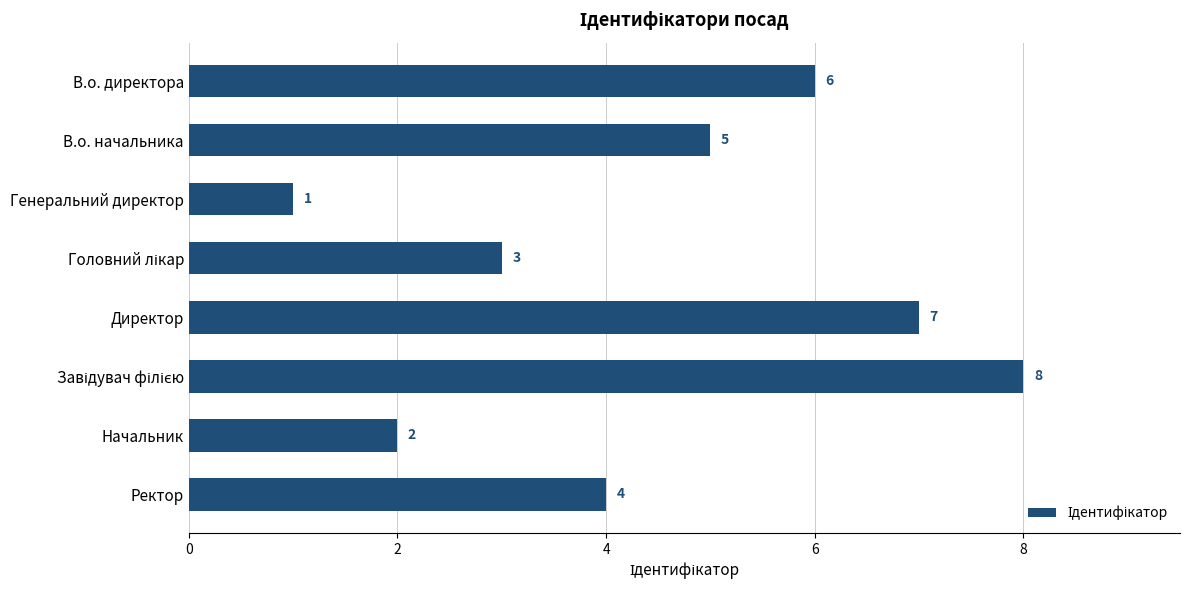

Reading bottom to top, list all the values displayed in this chart.

4	2	8	7	3	1	5	6